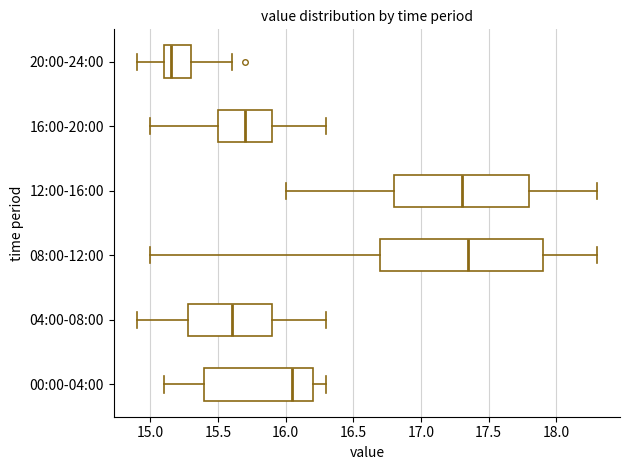

Which box is the widest, from its left edge to its right edge?

08:00-12:00